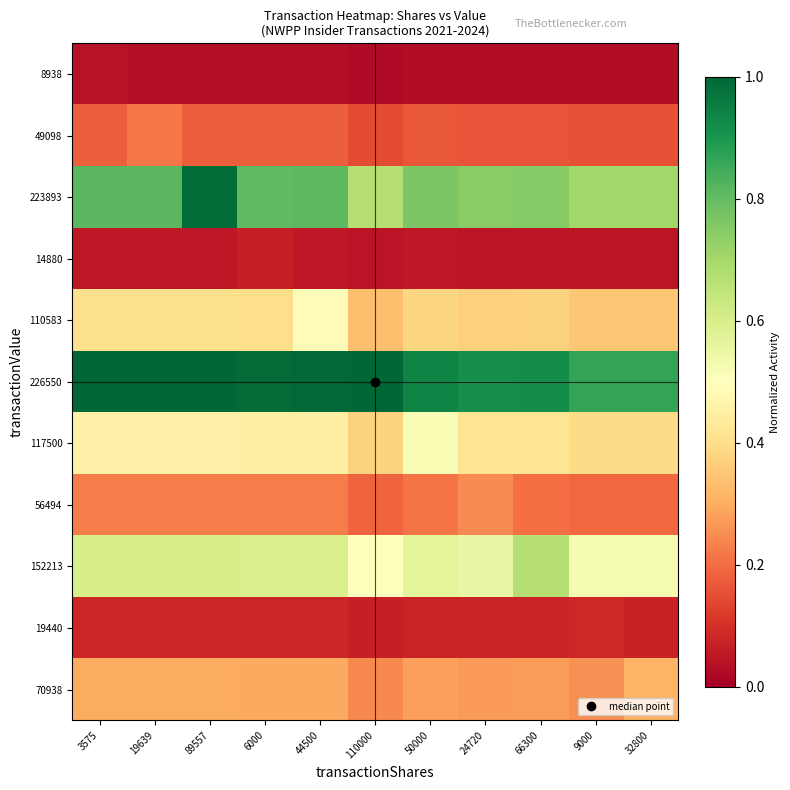

Reading left to right, extract all data points from this chart.

8938: 3575=0.0	19639=0.0	89557=0.0	6000=0.0	44500=0.0	110000=0.0	50000=0.0	24720=0.0	66300=0.0	9000=0.0	32800=0.0
49098: 3575=0.2	19639=0.2	89557=0.2	6000=0.2	44500=0.2	110000=0.1	50000=0.2	24720=0.2	66300=0.2	9000=0.2	32800=0.2
223893: 3575=0.8	19639=0.8	89557=1.0	6000=0.8	44500=0.8	110000=0.7	50000=0.8	24720=0.7	66300=0.7	9000=0.7	32800=0.7
14880: 3575=0.1	19639=0.1	89557=0.1	6000=0.1	44500=0.1	110000=0.0	50000=0.1	24720=0.0	66300=0.1	9000=0.0	32800=0.0
110583: 3575=0.4	19639=0.4	89557=0.4	6000=0.4	44500=0.5	110000=0.3	50000=0.4	24720=0.4	66300=0.4	9000=0.3	32800=0.3
226550: 3575=1.0	19639=1.0	89557=1.0	6000=1.0	44500=1.0	110000=1.0	50000=0.9	24720=0.9	66300=0.9	9000=0.9	32800=0.9
117500: 3575=0.5	19639=0.5	89557=0.5	6000=0.5	44500=0.5	110000=0.4	50000=0.5	24720=0.4	66300=0.4	9000=0.4	32800=0.4
56494: 3575=0.2	19639=0.2	89557=0.2	6000=0.2	44500=0.2	110000=0.2	50000=0.2	24720=0.2	66300=0.2	9000=0.2	32800=0.2
152213: 3575=0.6	19639=0.6	89557=0.6	6000=0.6	44500=0.6	110000=0.5	50000=0.6	24720=0.6	66300=0.7	9000=0.5	32800=0.5
19440: 3575=0.1	19639=0.1	89557=0.1	6000=0.1	44500=0.1	110000=0.1	50000=0.1	24720=0.1	66300=0.1	9000=0.1	32800=0.1
70938: 3575=0.3	19639=0.3	89557=0.3	6000=0.3	44500=0.3	110000=0.2	50000=0.3	24720=0.3	66300=0.3	9000=0.3	32800=0.3